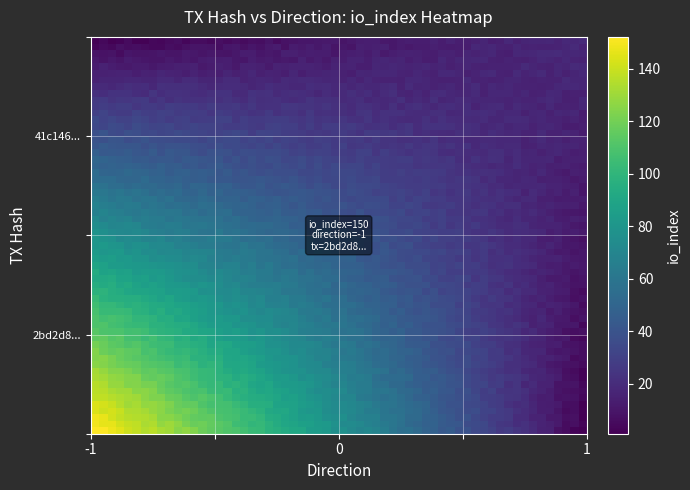

Reading left to right, what are all the values shown in this chart?

2bd2d8238dbad2d844778b63b3d99a200603406: -1	150
41c1462d523fe6f48854d604ab98d327d1e2ea8: 1	16